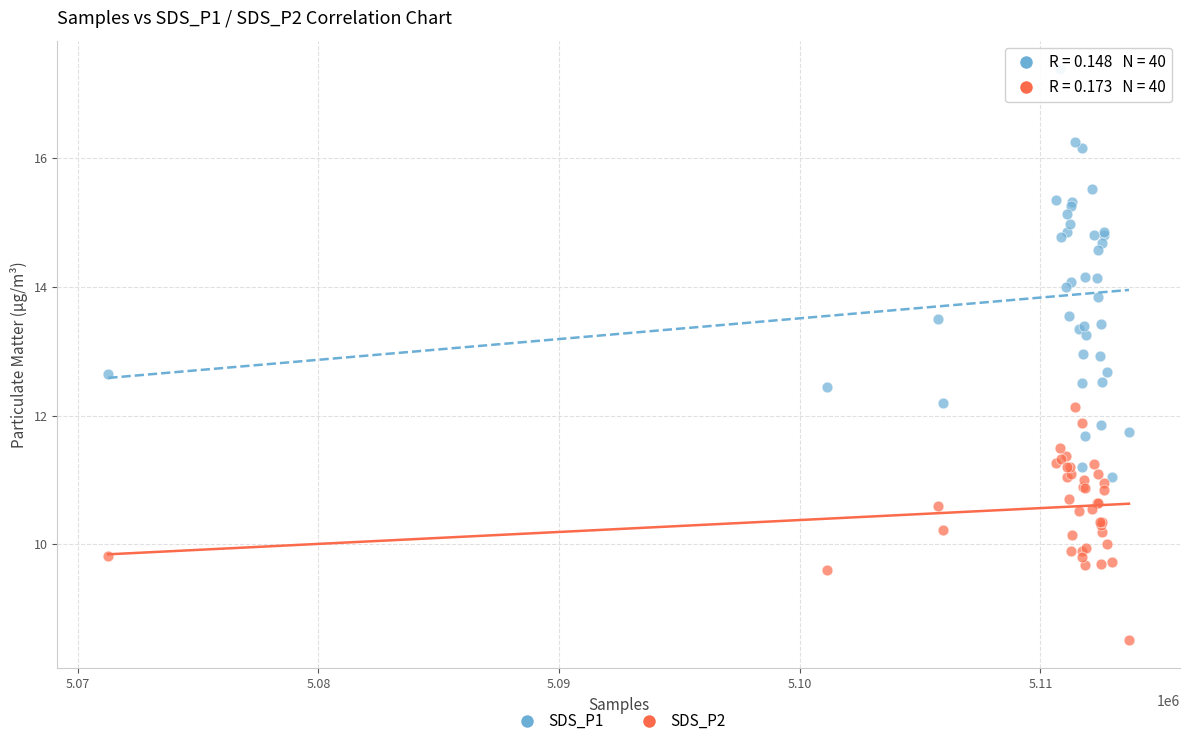

What are all the series names shown in the legend?

SDS_P1, SDS_P2